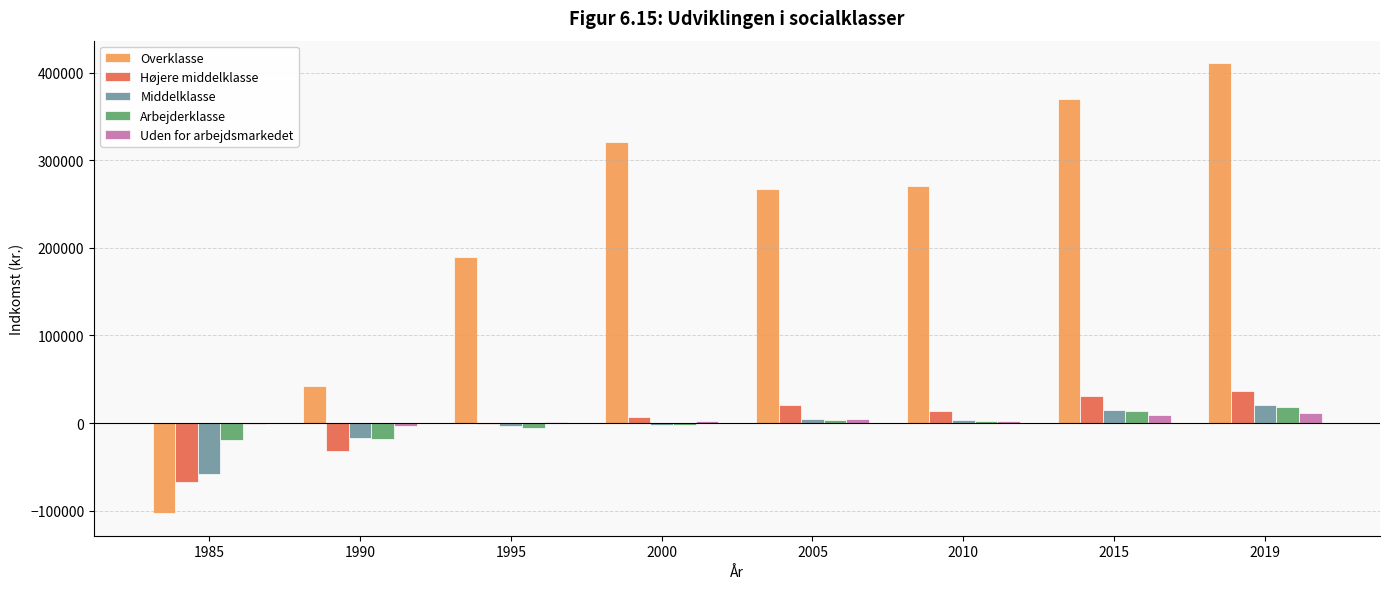

Which series has the largest total across all categories?

Overklasse